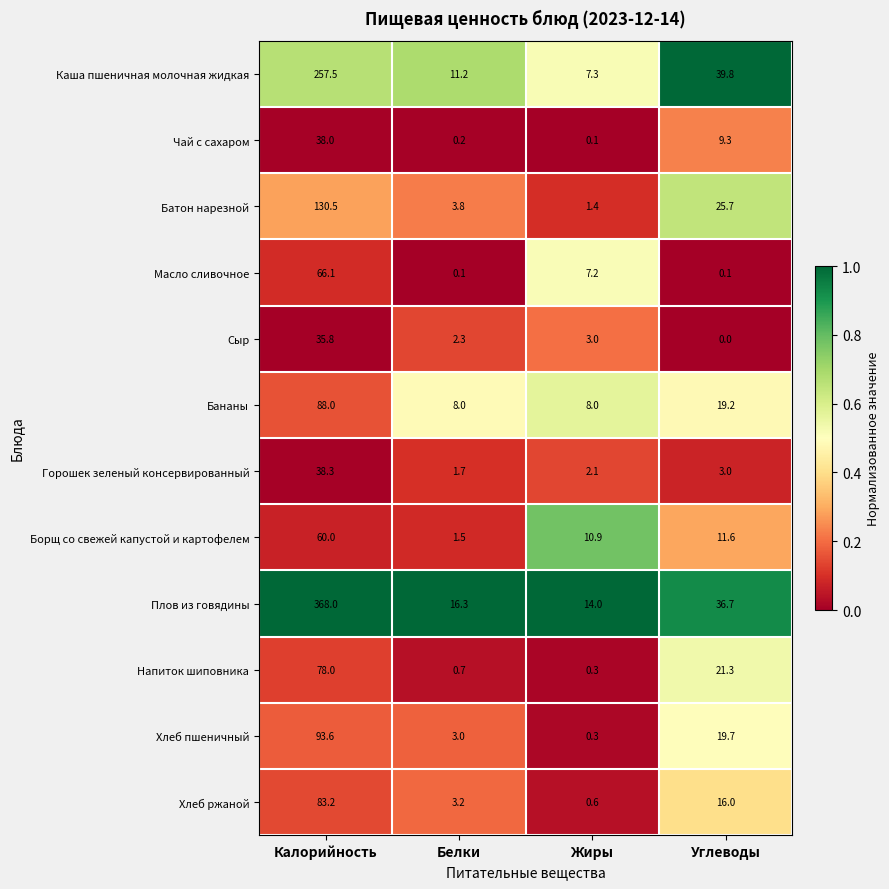

Which label corresponds to the largest value in the chart?

Калорийность